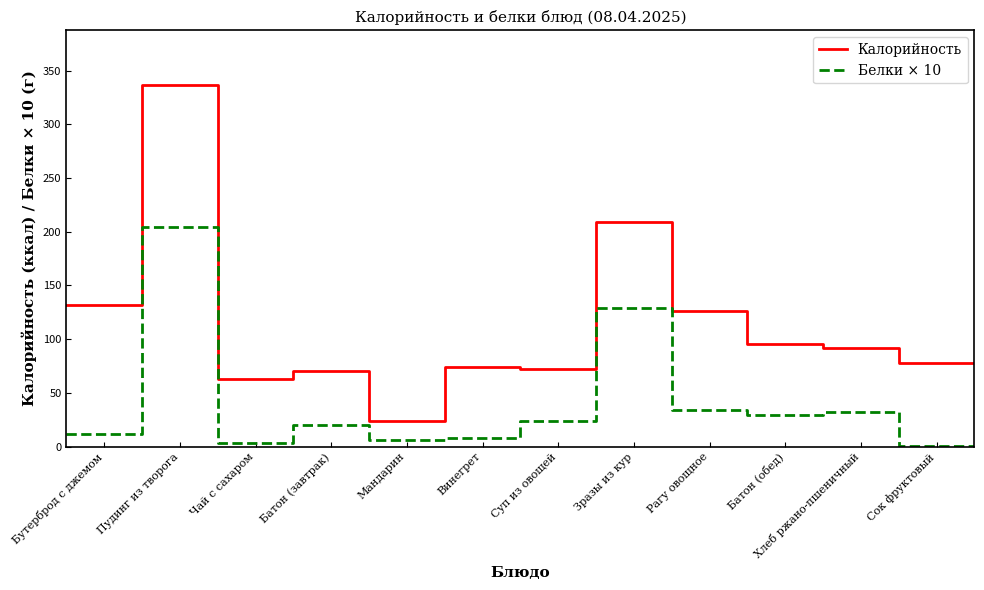

List the series in order of their overall mean, lowest first.

Белки × 10, Калорийность